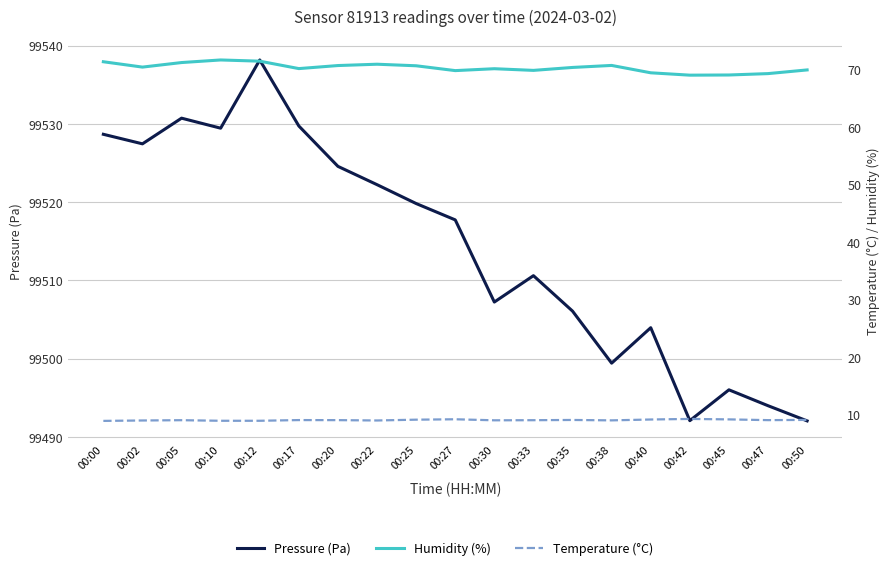

What is the lowest value of the Pressure (Pa) series?

99492.0